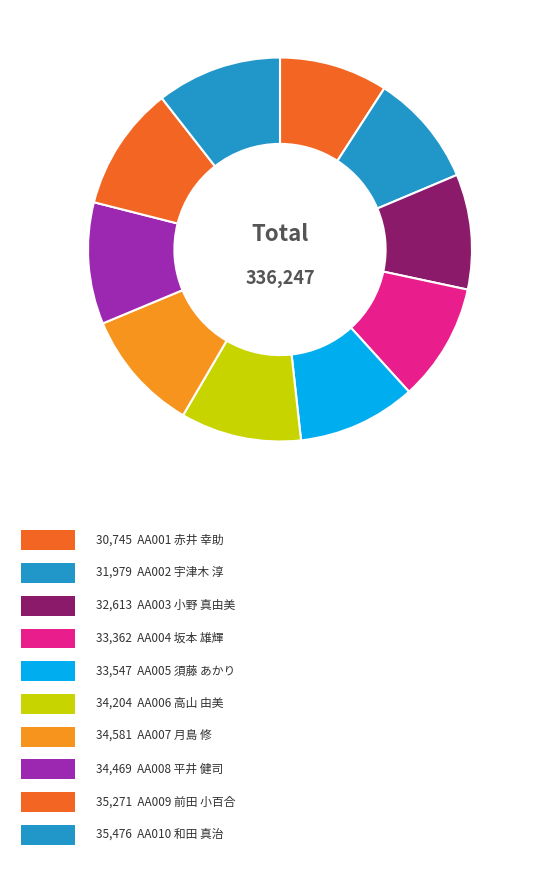

Which category has the smallest portion of the pie?

AA001